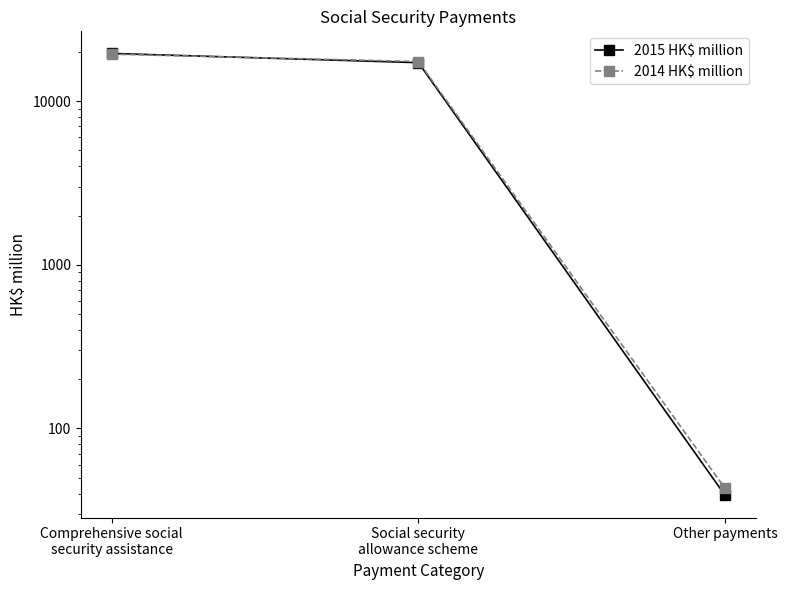

Reading left to right, what are all the values shown in this chart?

2015 HK$ million: 19548	17164	39
2014 HK$ million: 19339	17448	43